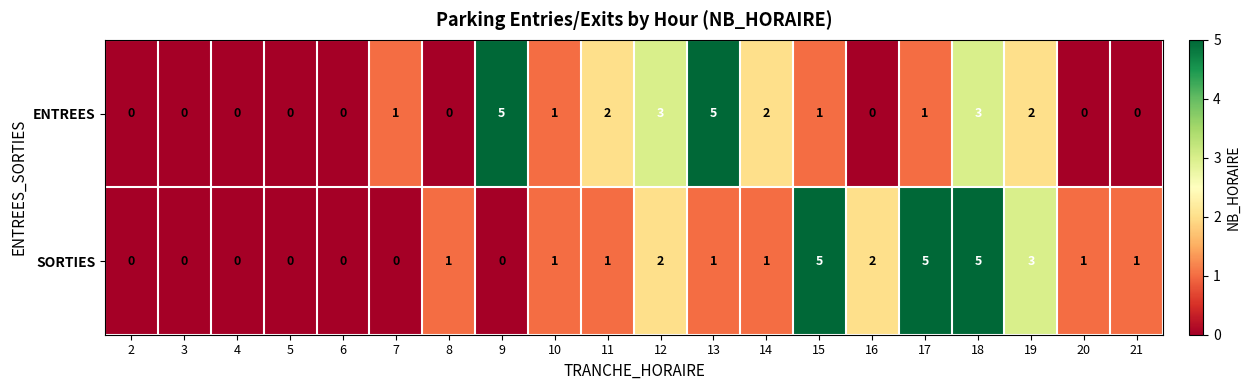

What is the greatest value displayed?

5